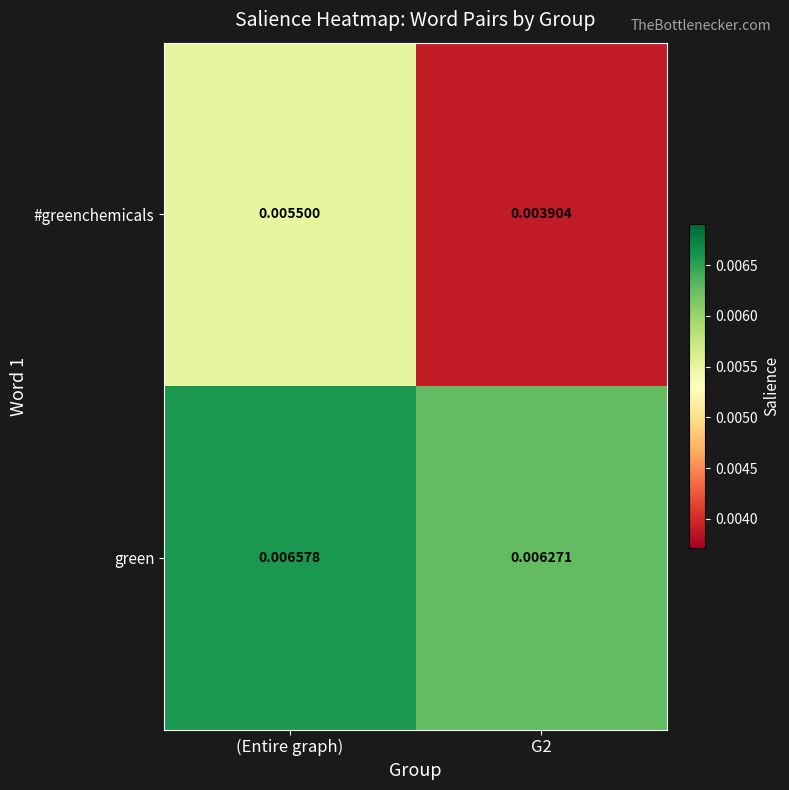

Between (Entire graph) and G2, which series saw the biggest shift?

#greenchemicals